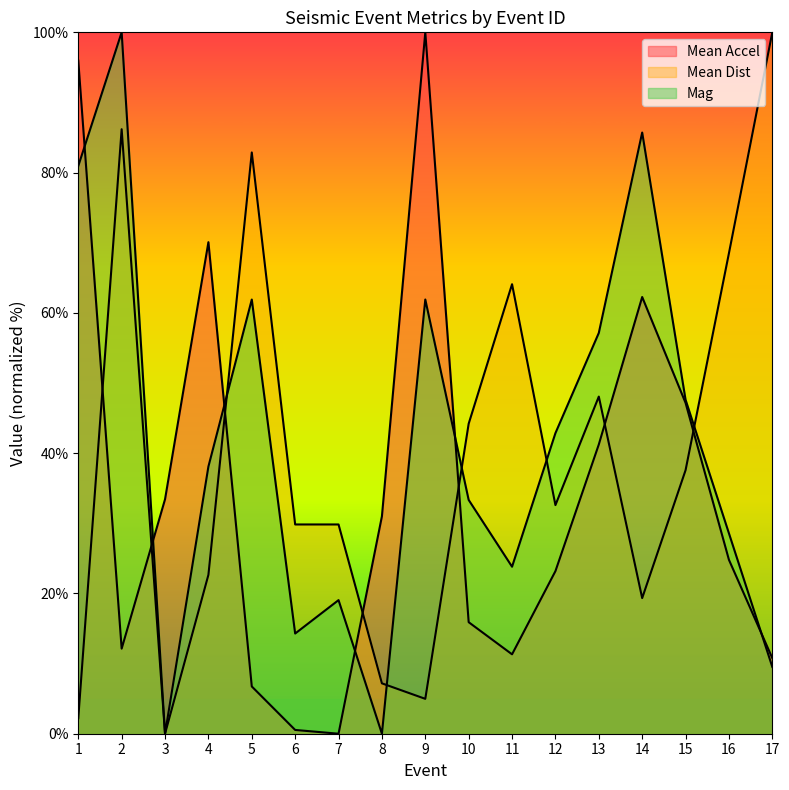

Between 11 and 17, which series saw the biggest shift?

Mean Dist